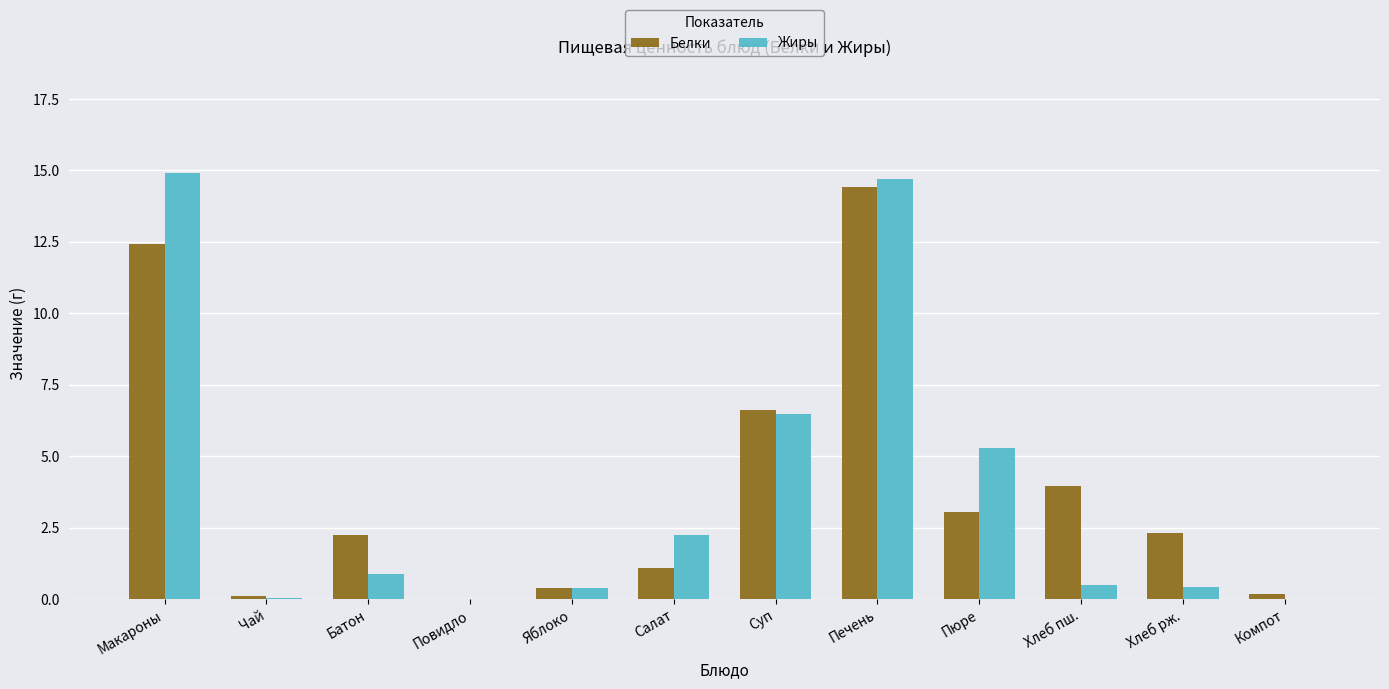

Is it true that Жиры equals 8.3 at Компот?

False